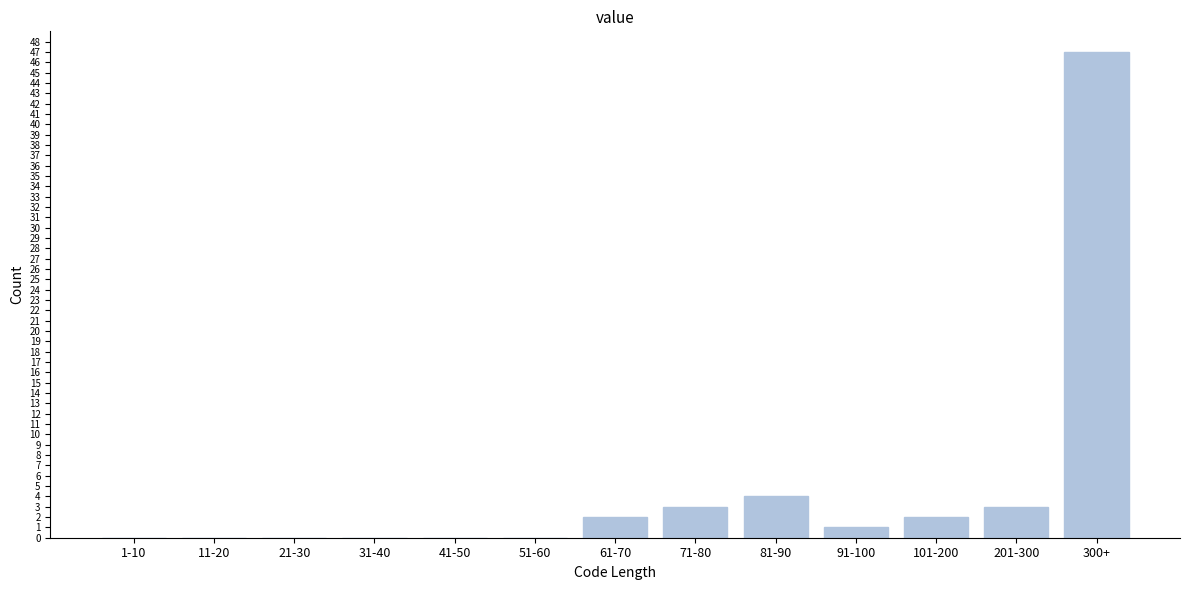

Reading left to right, transcribe all the data shown in this chart.

1-10=0	11-20=0	21-30=0	31-40=0	41-50=0	51-60=0	61-70=2	71-80=3	81-90=4	91-100=1	101-200=2	201-300=3	300+=47